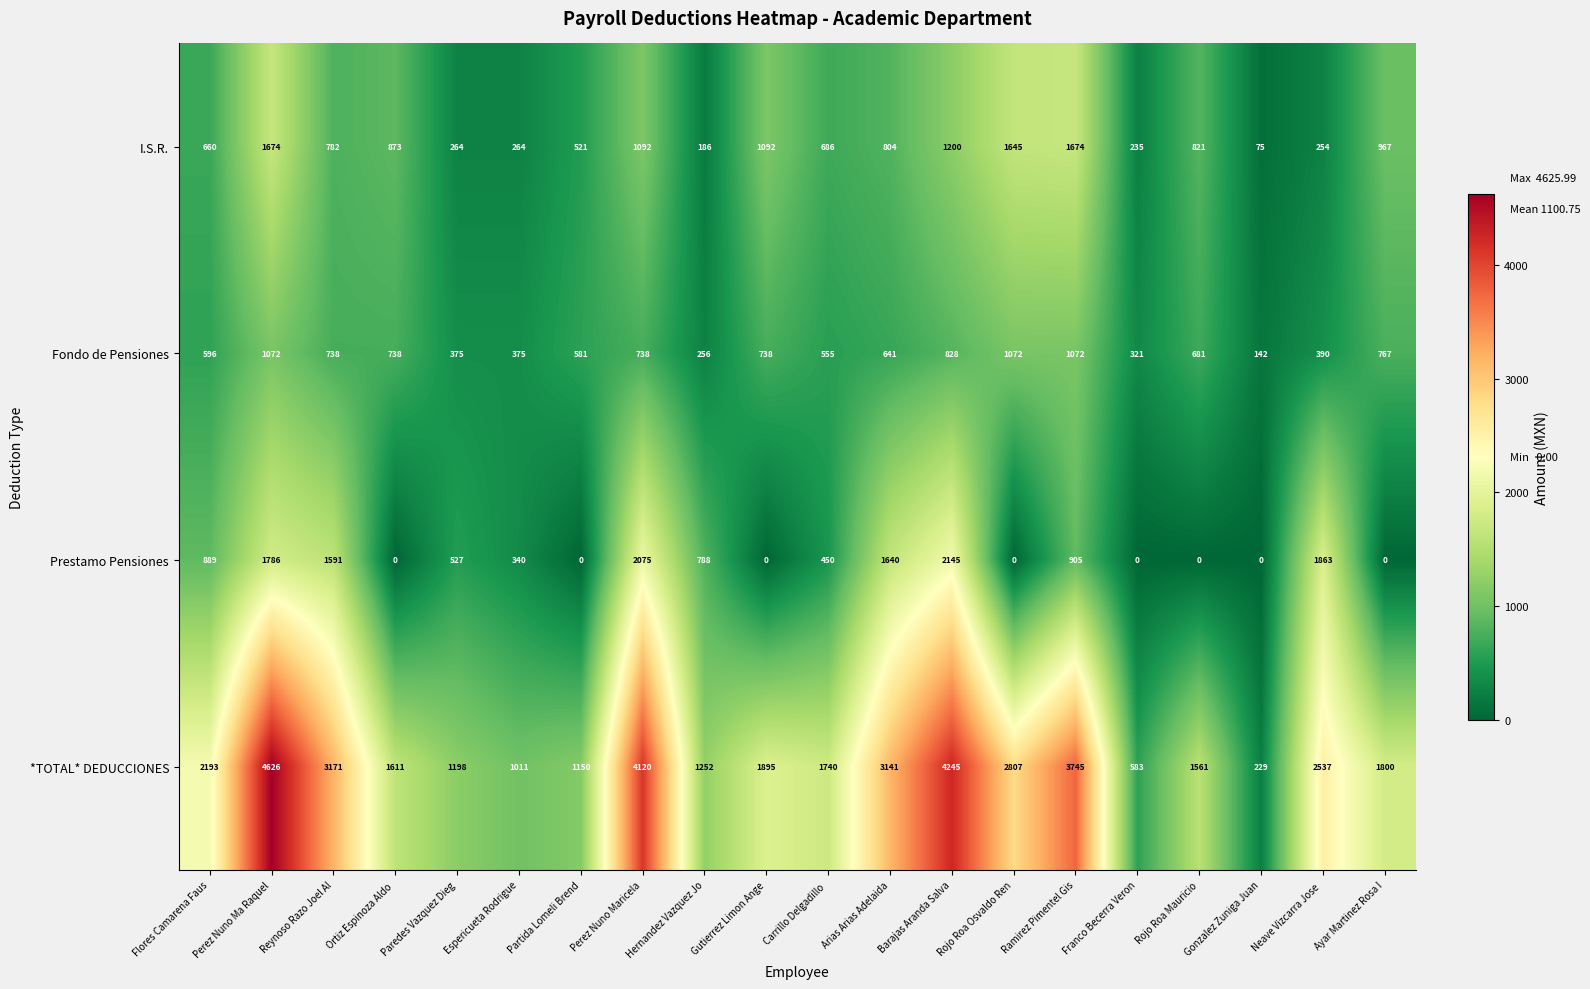

What is the average value of the *TOTAL* DEDUCCIONES series?

2231